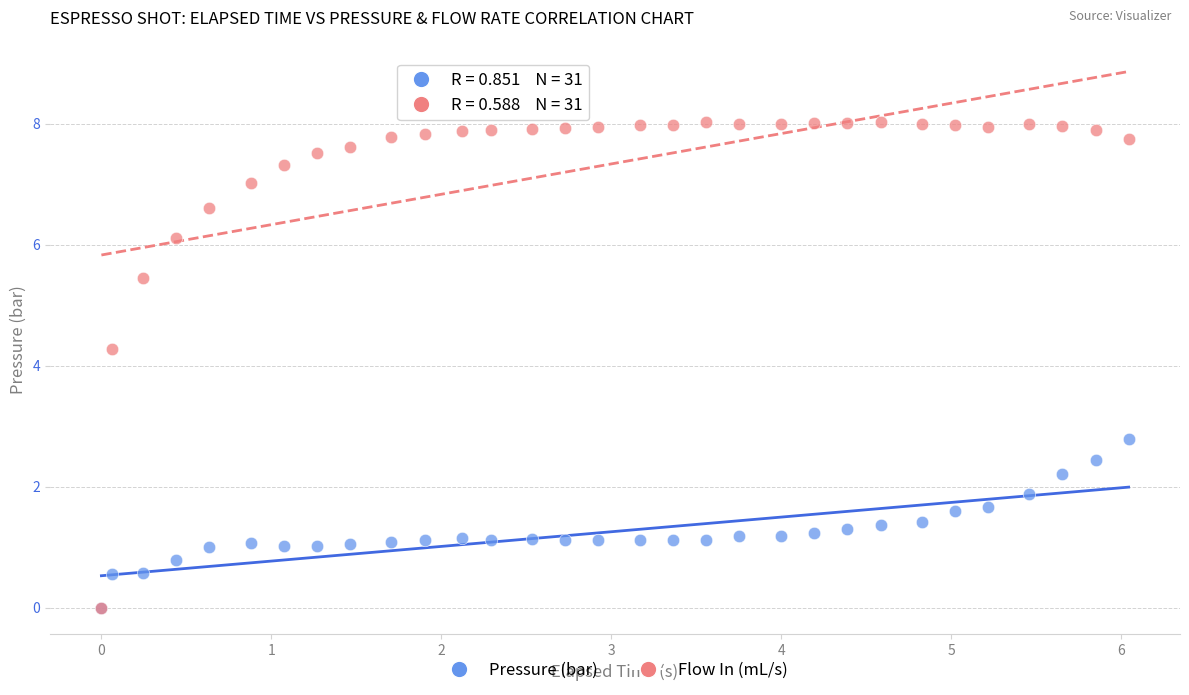

Which series reaches the maximum Y coordinate?

Flow In (mL/s)